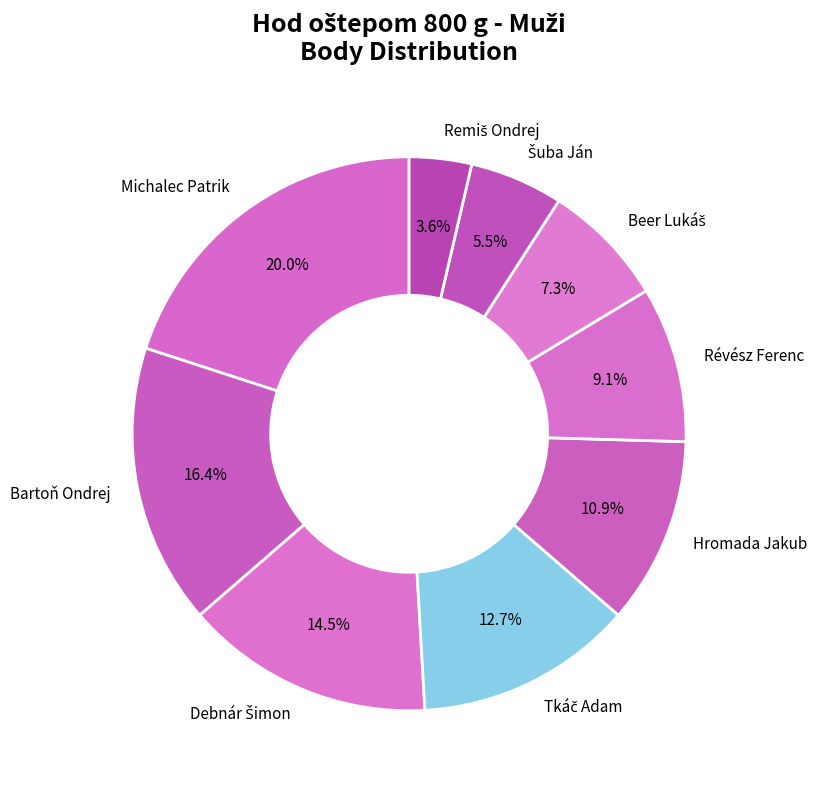

Does any single category account for the majority?

No